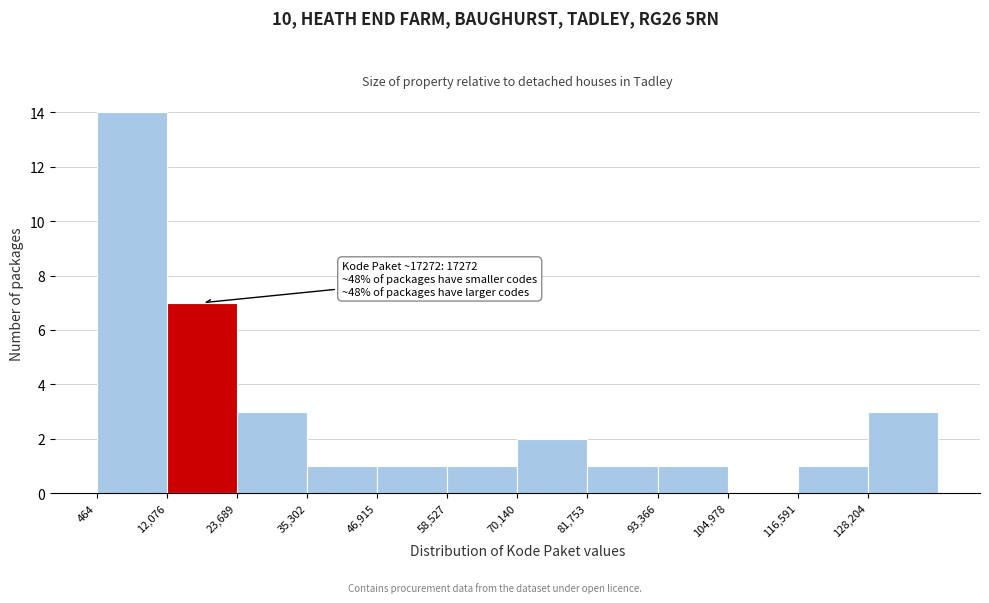

Which range on the x-axis has the tallest bar?

0 to 12000